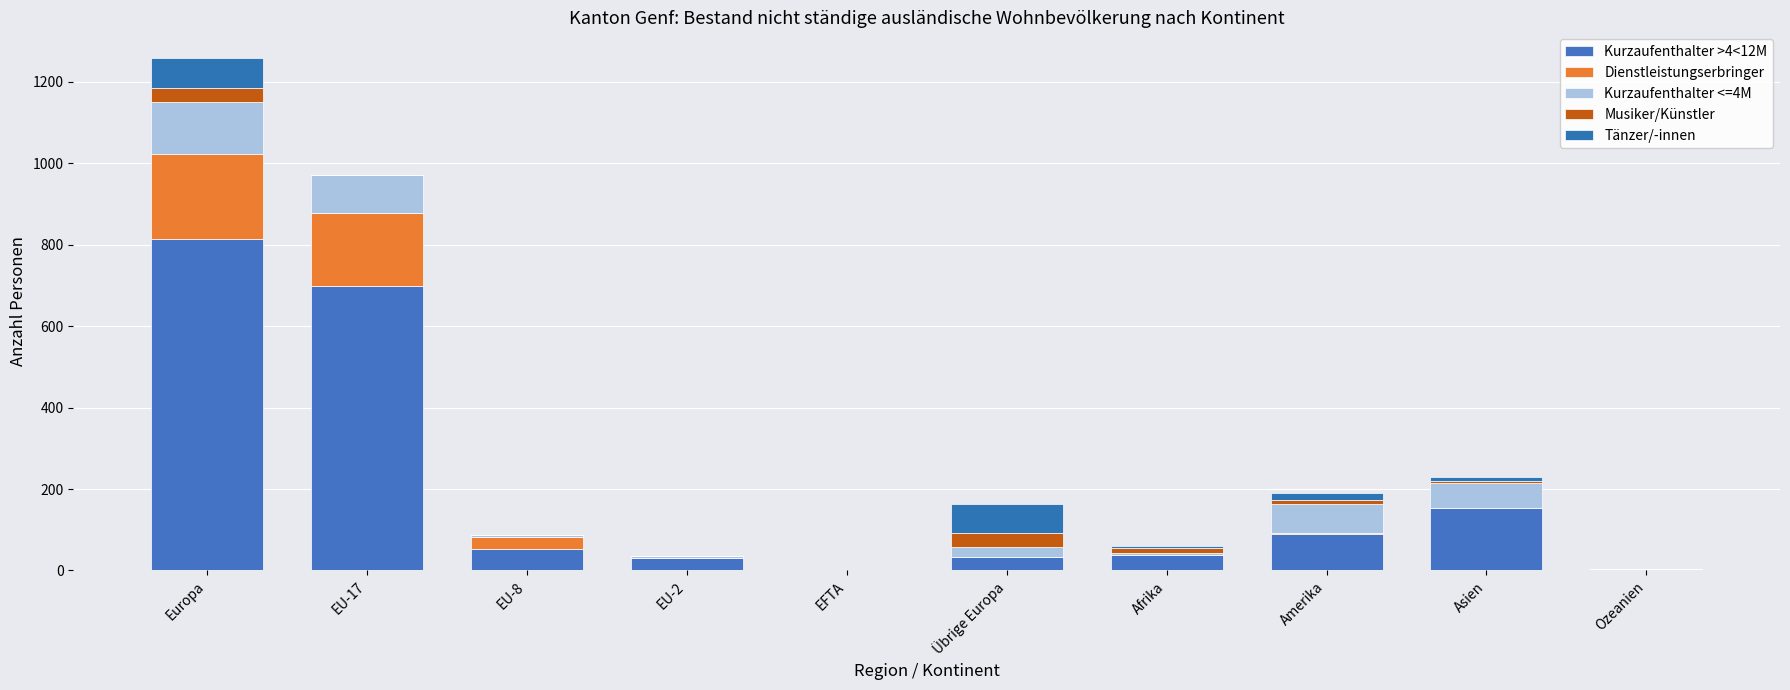

How many distinct data groups are displayed?

5